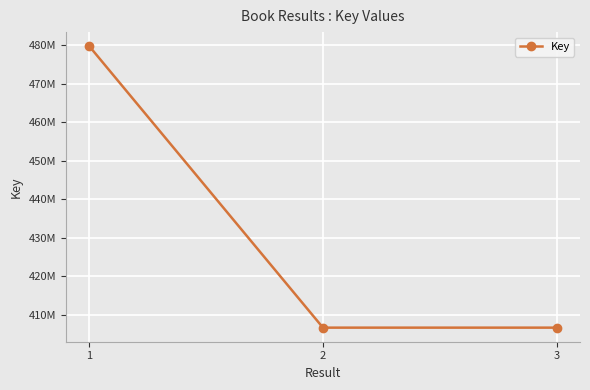

Rank the categories by value from lowest to highest.

3, 2, 1